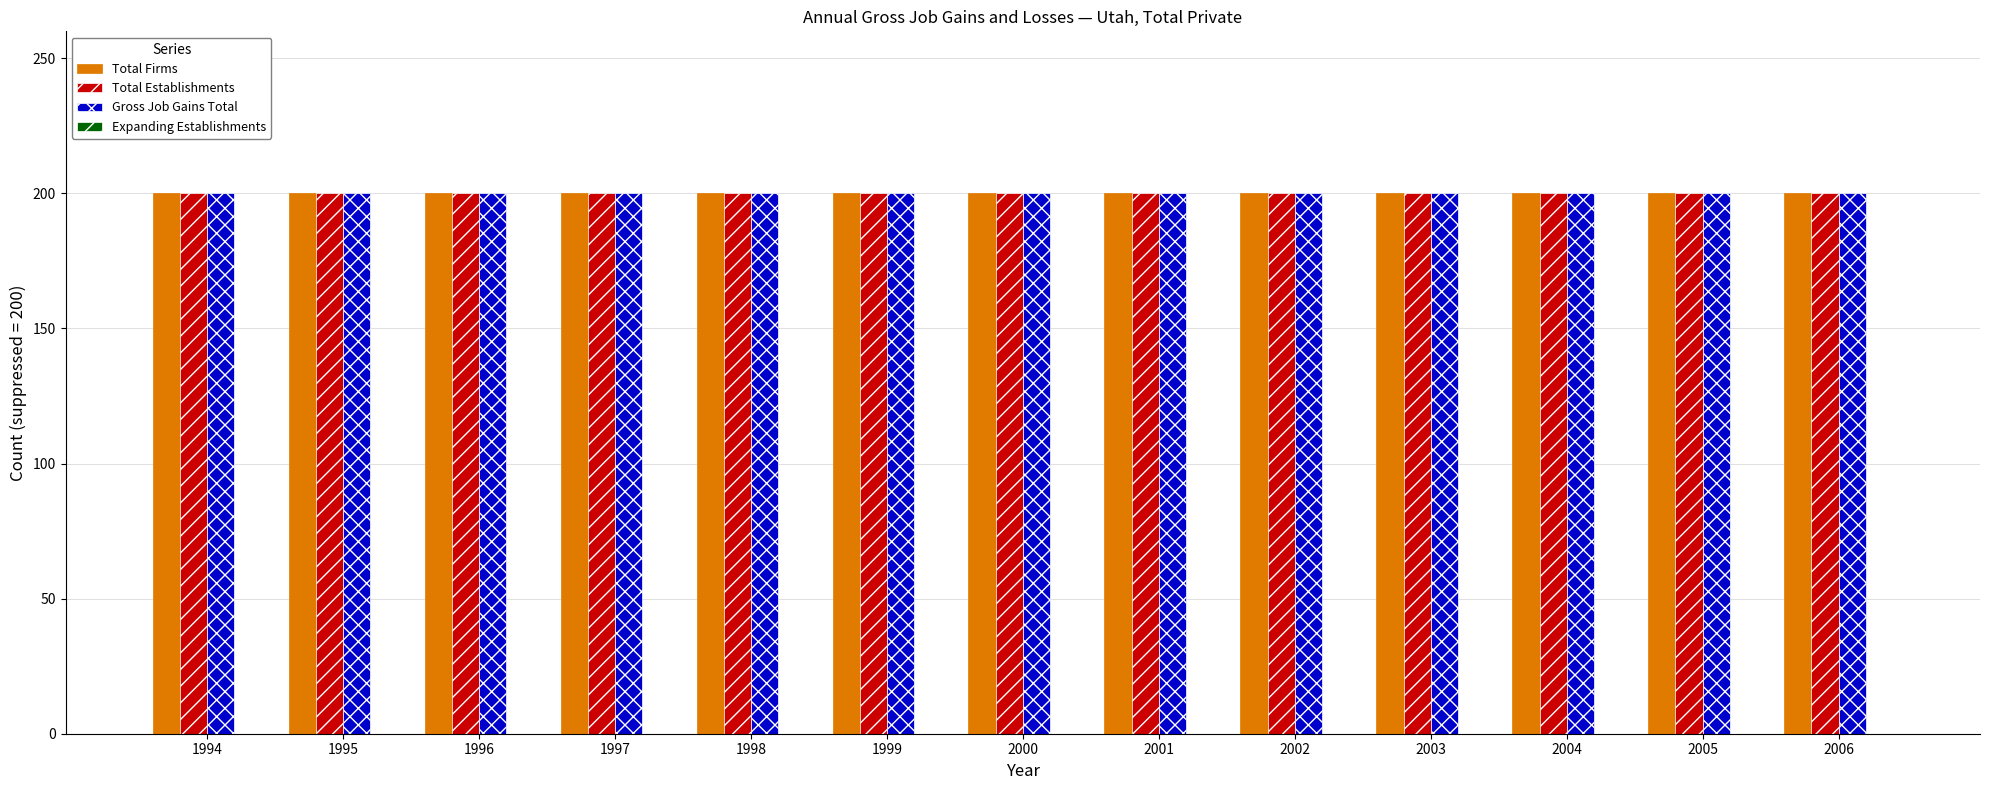

List the labels in order of Total Establishments value, smallest first.

1994, 1995, 1996, 1997, 1998, 1999, 2000, 2001, 2002, 2003, 2004, 2005, 2006